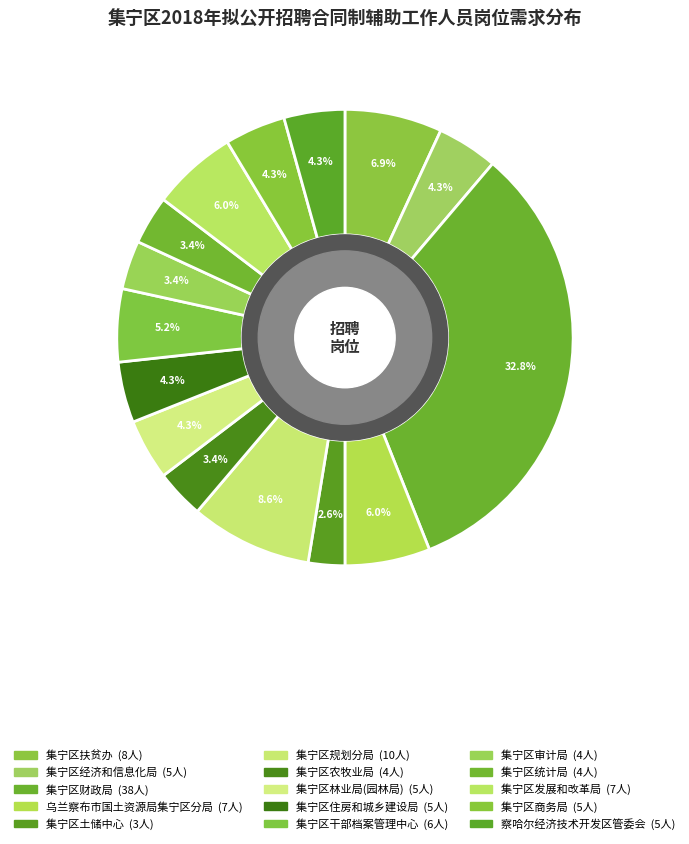

What is the ratio of the value at 集宁区经济和信息化局 to the value at 集宁区商务局?

1.0